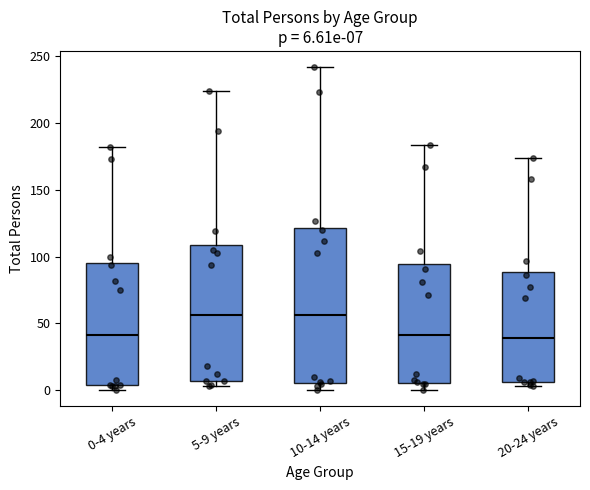

Comparing the boxes themselves (not the whiskers), which one is the tallest?

10-14 years